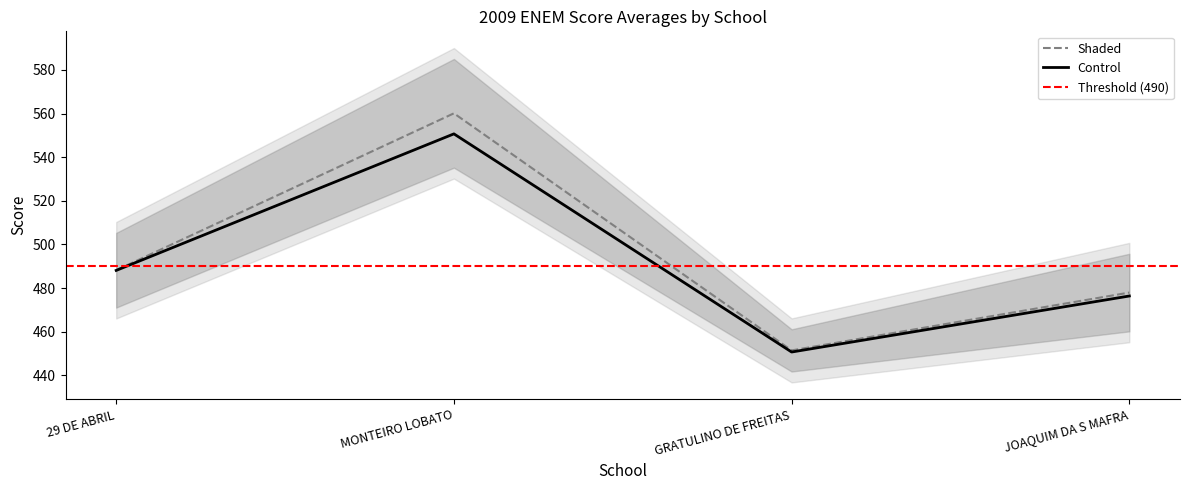

Is it true that media_CH equals 610.2 at GRATULINO DE FREITAS?

False